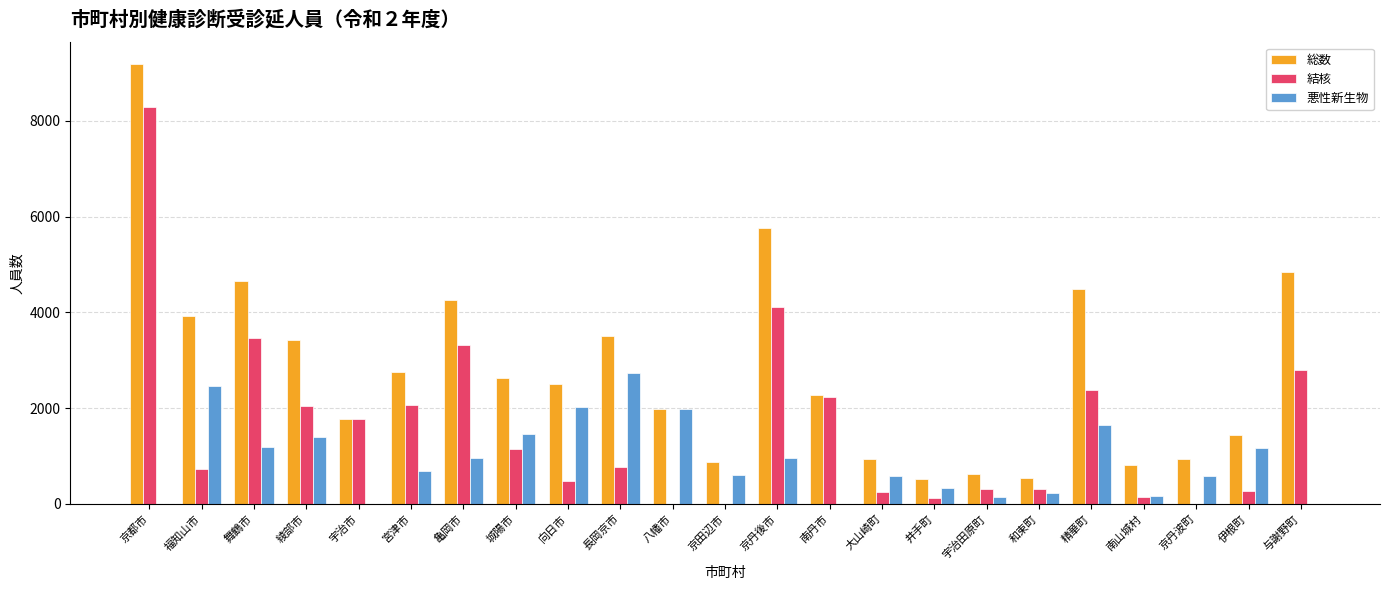

True or false: 総数 has a value of 5970 at 綾部市.

False